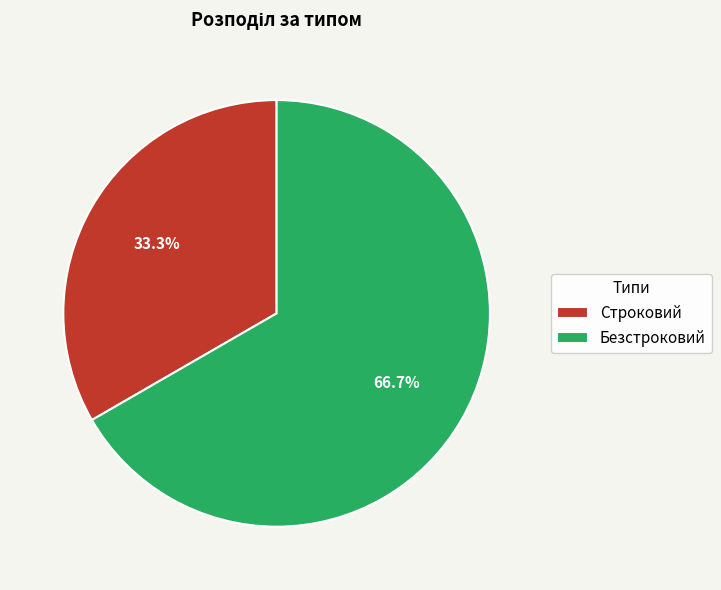

To the nearest percent, what percentage of the pie is Строковий?

33%